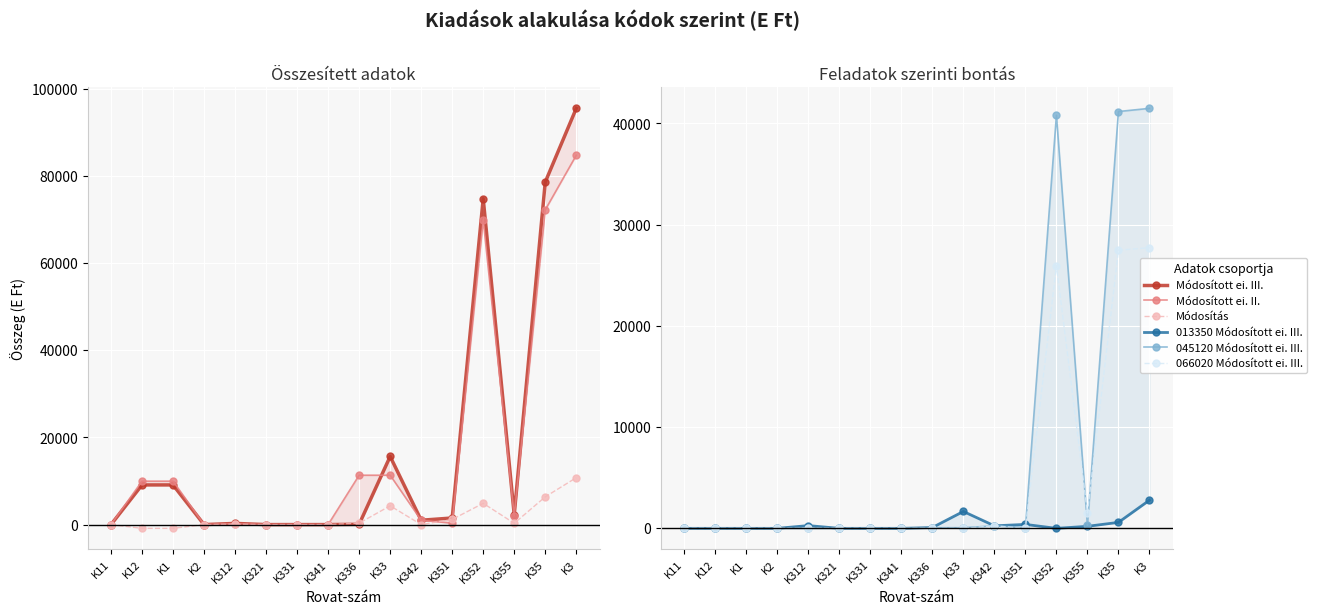

How many times do 045120 Módosított ei. III. and 066020 Módosított ei. III. cross each other?

2